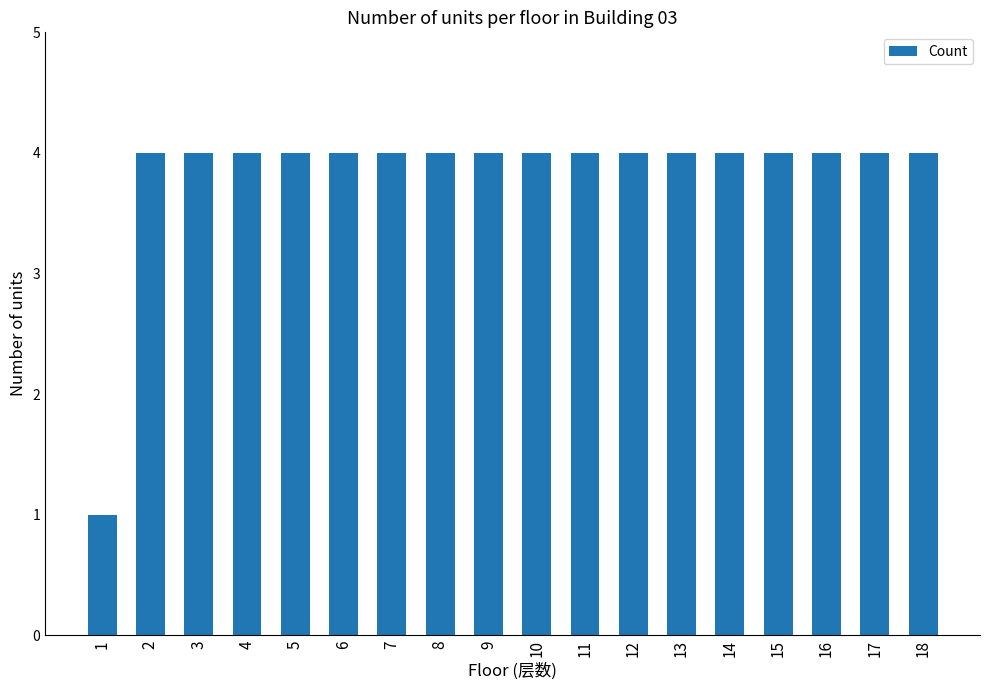

What is the value of the 14th bar from the left?

4